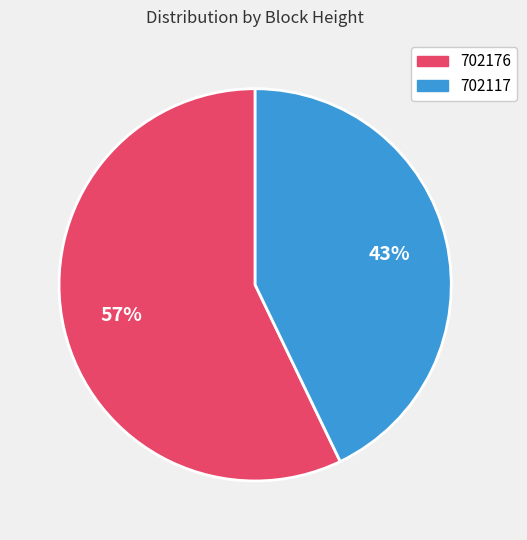

Is the sum of 702176 and 702117 greater than half?

Yes